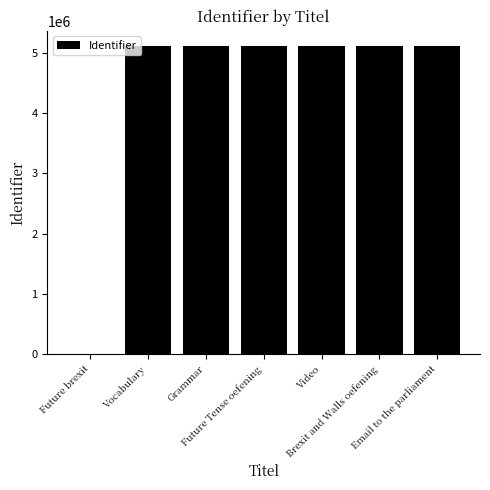

What is the greatest value displayed?

5108684